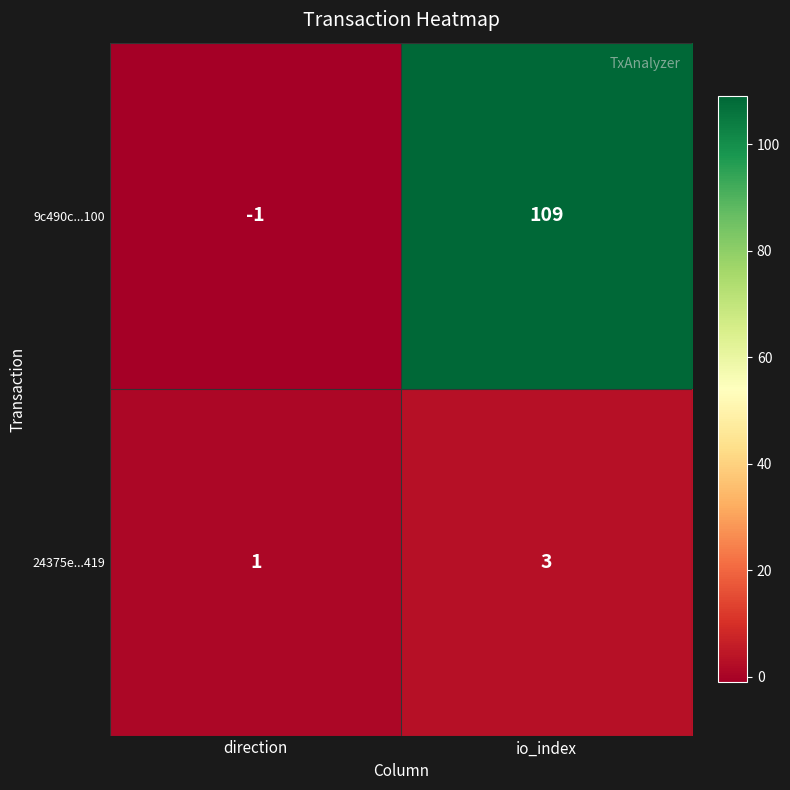

Which series changed the most between direction and io_index?

9c490c...100